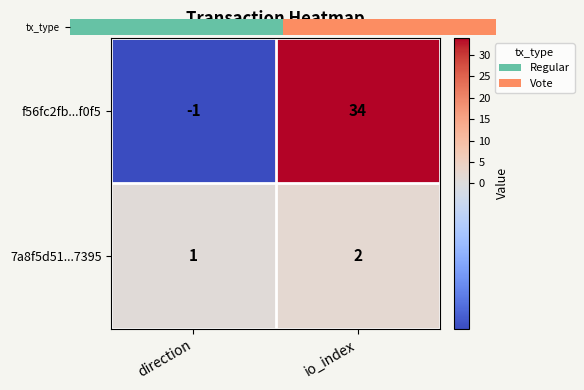

The f56fc2fb...f0f5 series shows 34 at io_index. True or false?

True